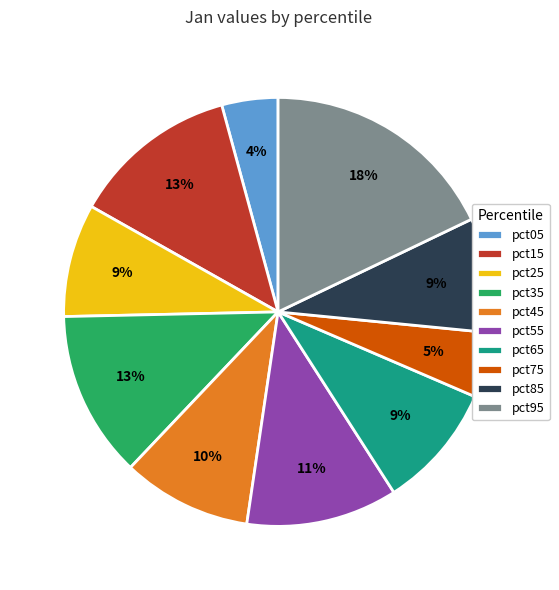

Which has a higher value, pct55 or pct25?

pct55